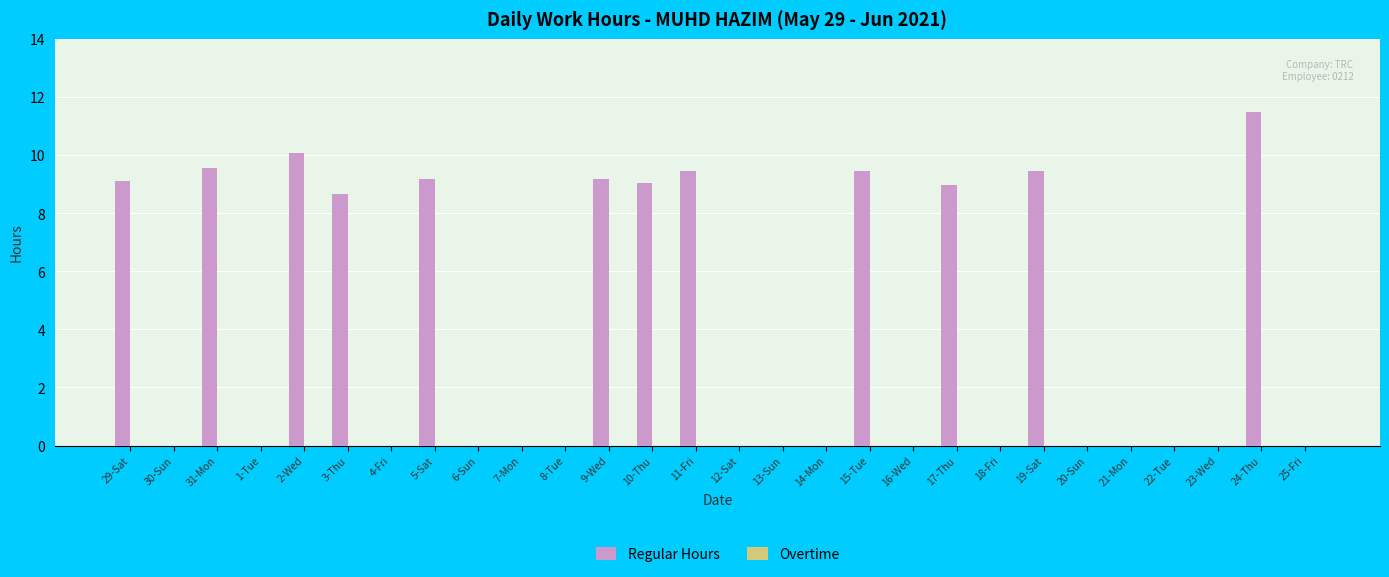

Reading left to right, transcribe all the data shown in this chart.

29-Sat=9.1	30-Sun=0.0	31-Mon=9.6	1-Tue=0.0	2-Wed=10.1	3-Thu=8.7	4-Fri=0.0	5-Sat=9.2	6-Sun=0.0	7-Mon=0.0	8-Tue=0.0	9-Wed=9.2	10-Thu=9.0	11-Fri=9.4	12-Sat=0.0	13-Sun=0.0	14-Mon=0.0	15-Tue=9.4	16-Wed=0.0	17-Thu=9.0	18-Fri=0.0	19-Sat=9.4	20-Sun=0.0	21-Mon=0.0	22-Tue=0.0	23-Wed=0.0	24-Thu=11.5	25-Fri=0.0